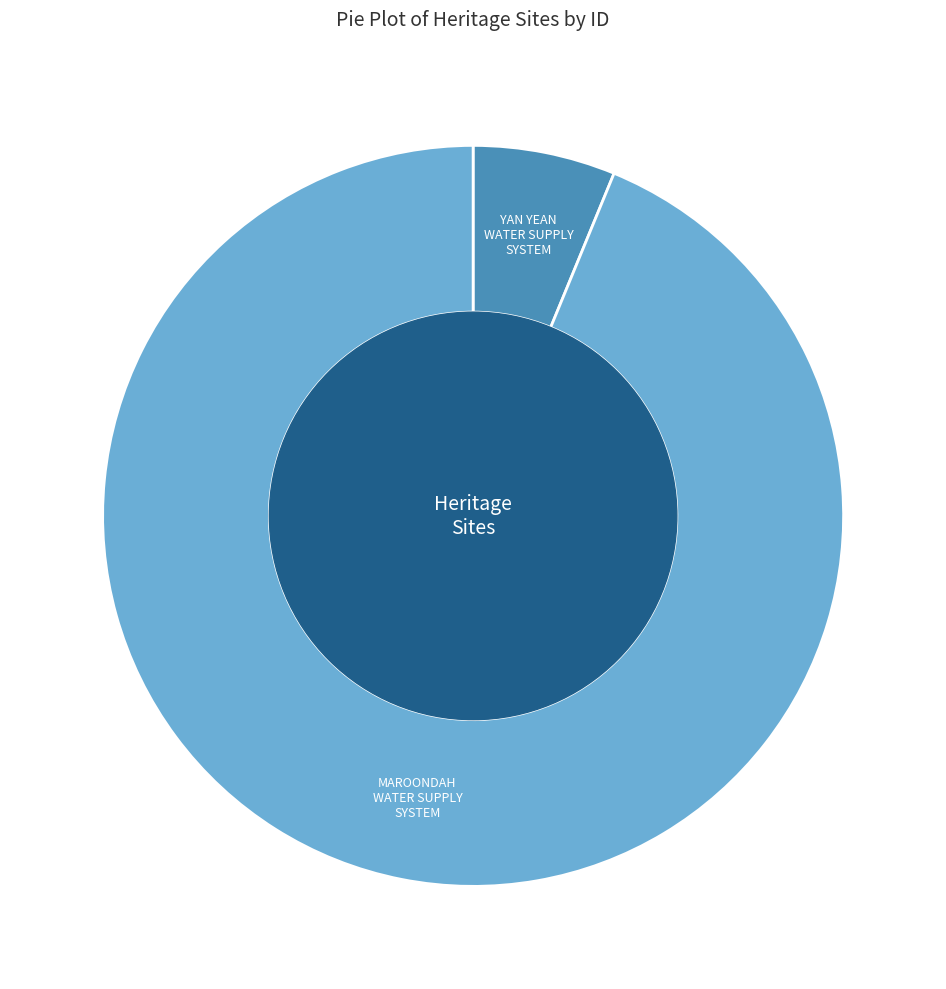

How many segments does this pie chart have?

2